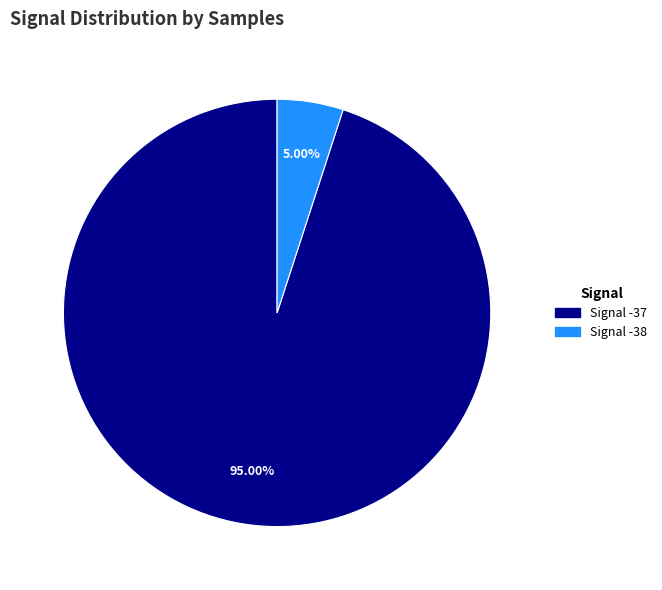

Which slice represents more than half of the pie?

Signal -37